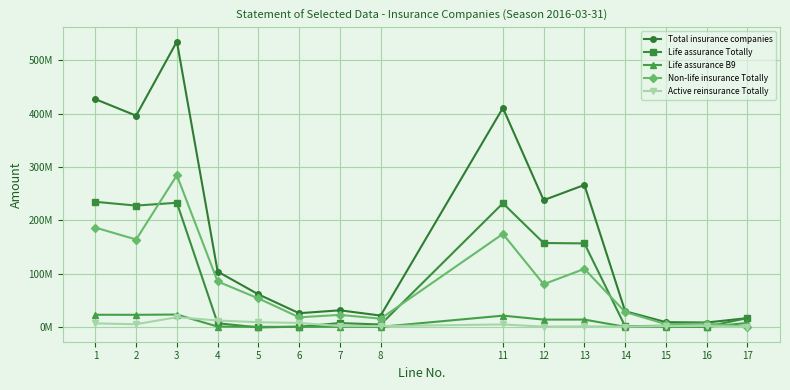

Is the value of Life assurance B9 at 12 greater than the value of Active reinsurance Totally at 7?

Yes